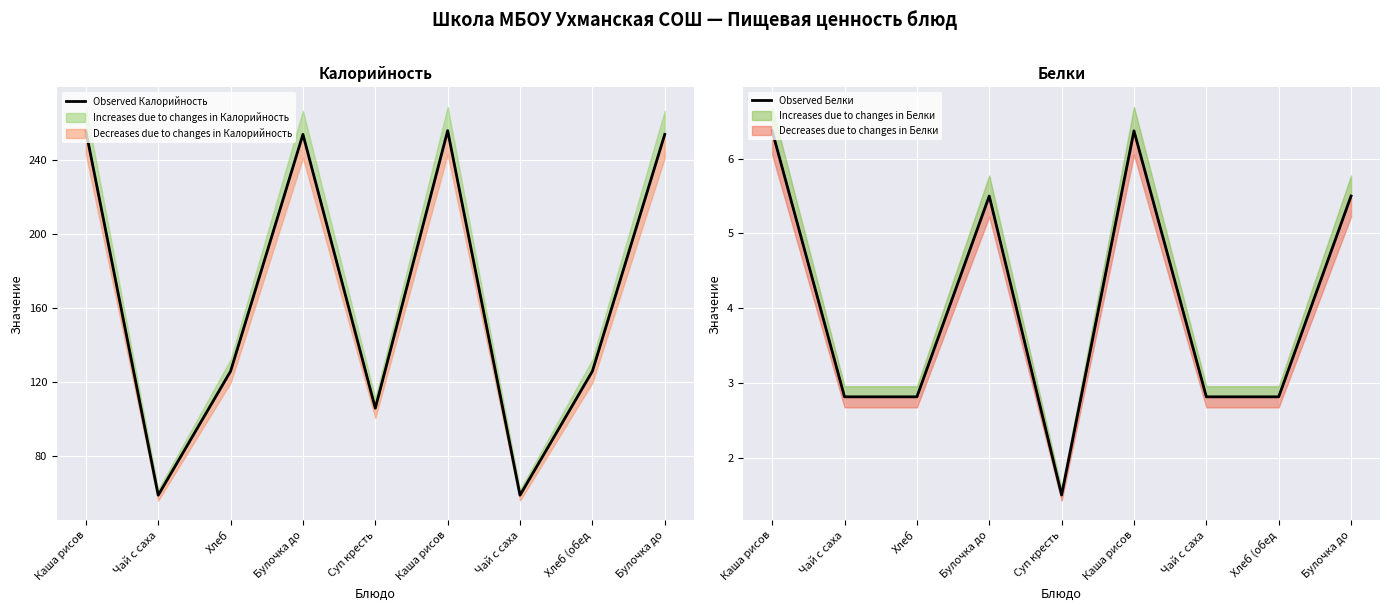

True or false: Observed Калорийность and Observed Белки cross at least once.

False